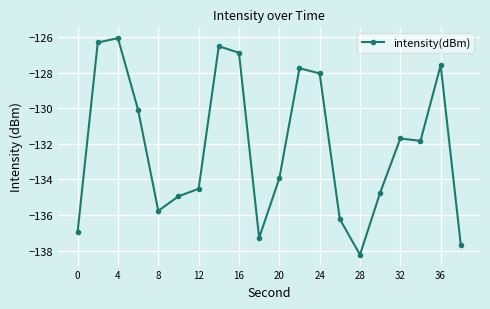

How many interior local peaks (higher than both neighbors) does the data have?

5